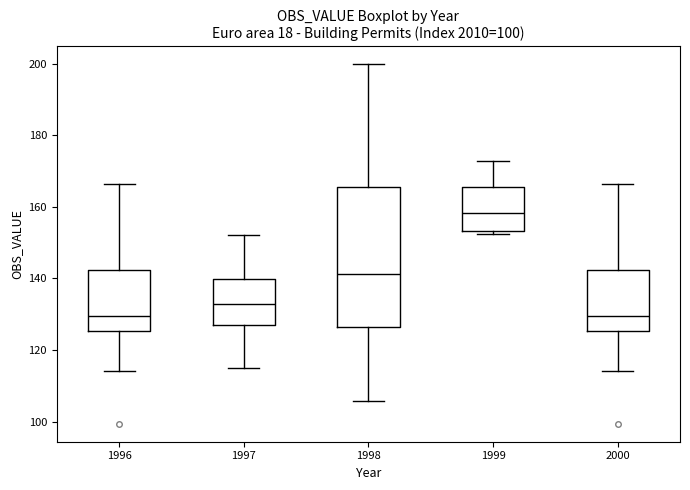

Where is the upper edge of the box at x = 1998 on the y-axis? The values are not printed on the chart, so give them approximately, as read against the axis.

166